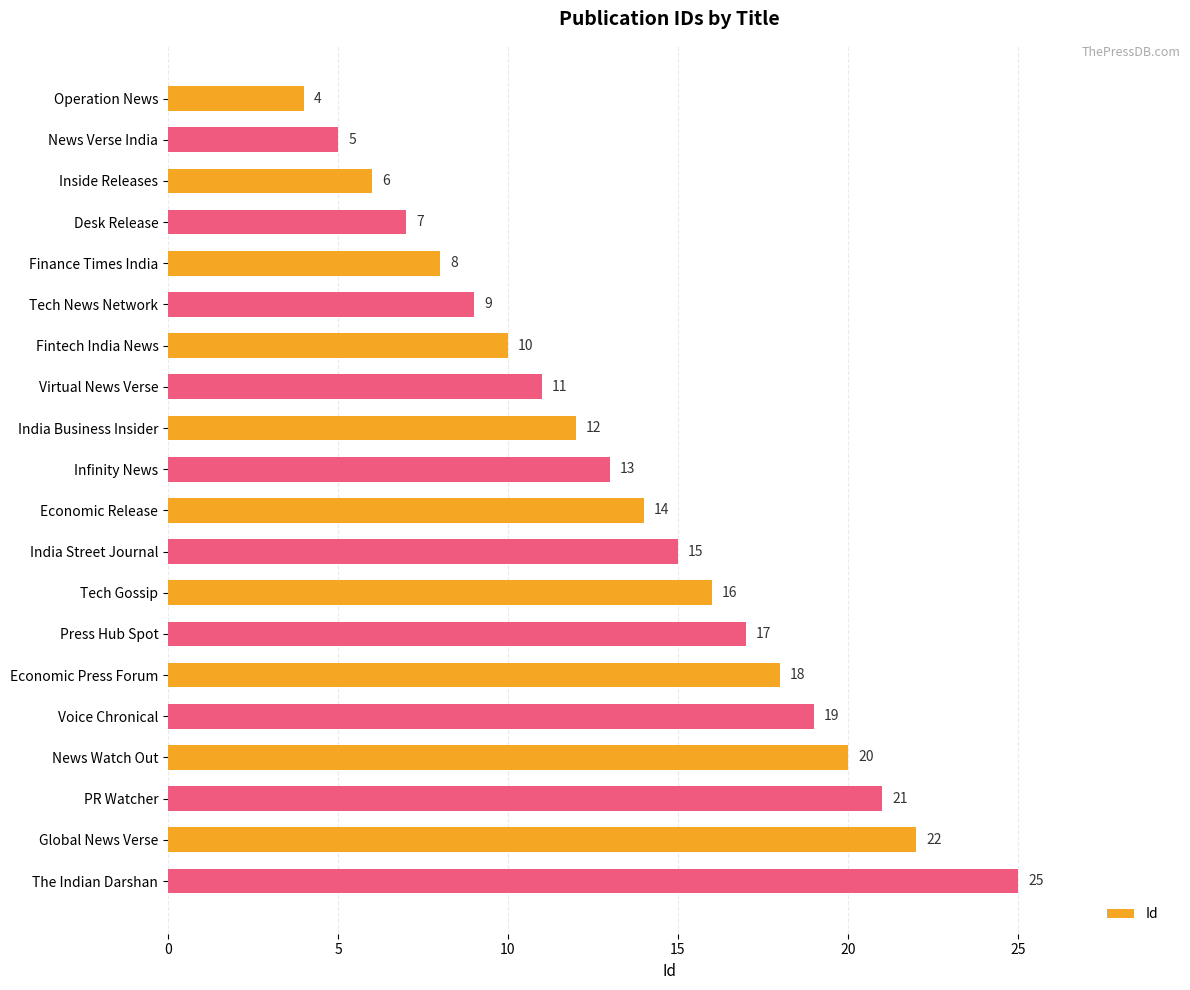

Count the number of categories in the chart.

20